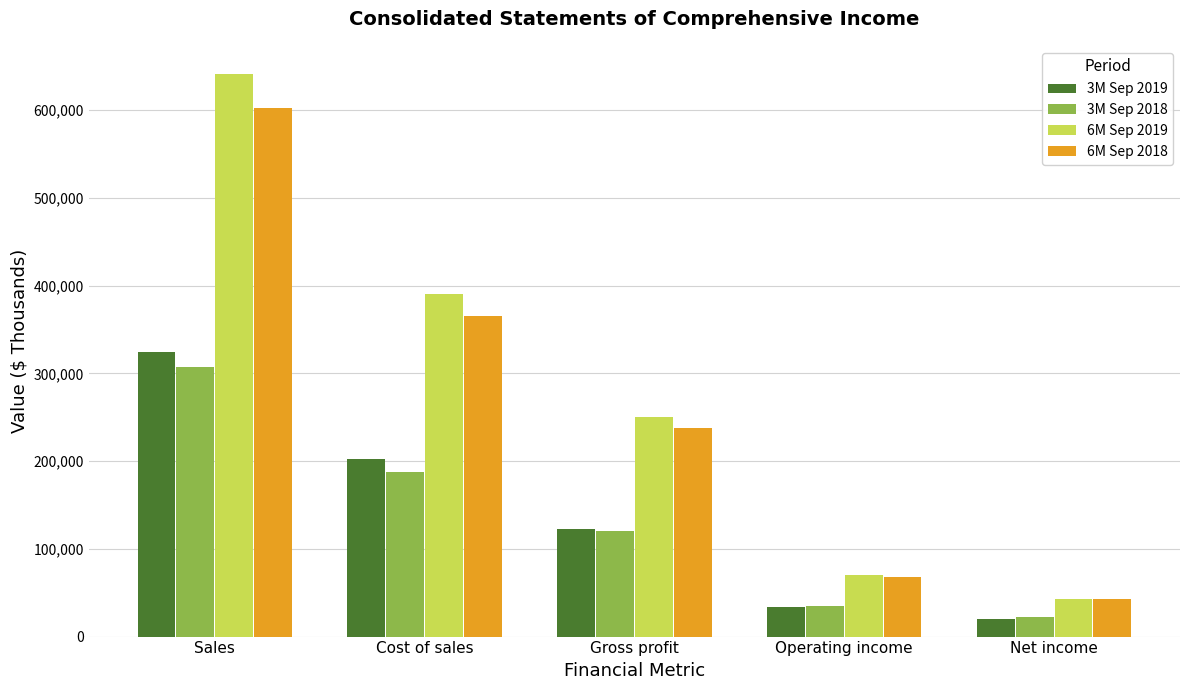

Is it true that 3M Sep 2019 equals 183344 at Gross profit?

False